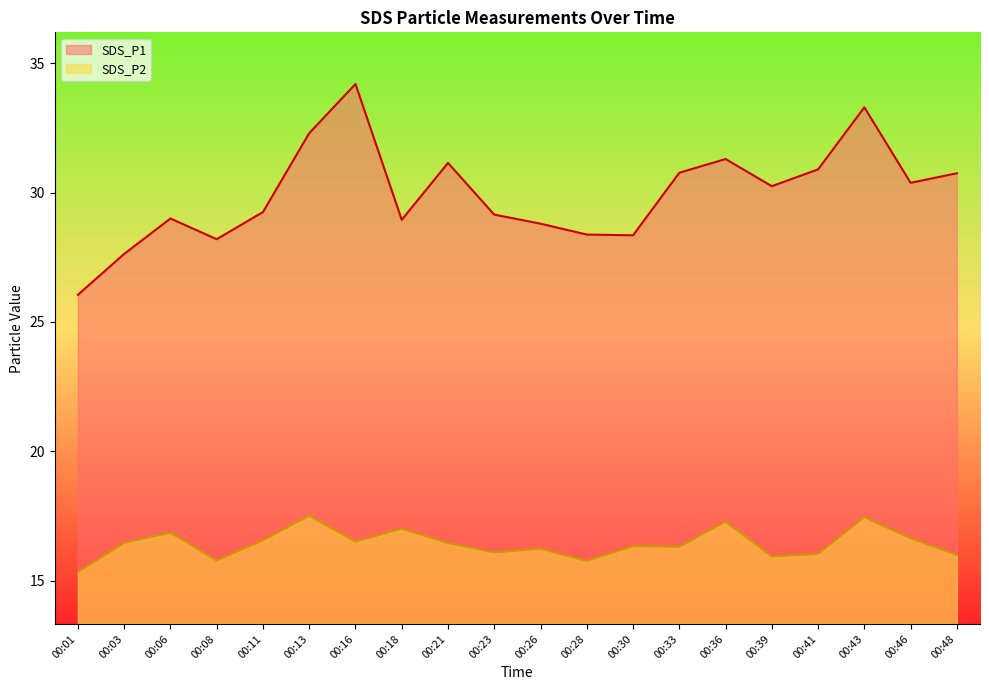

What is the total value across all series at 00:11?

45.8